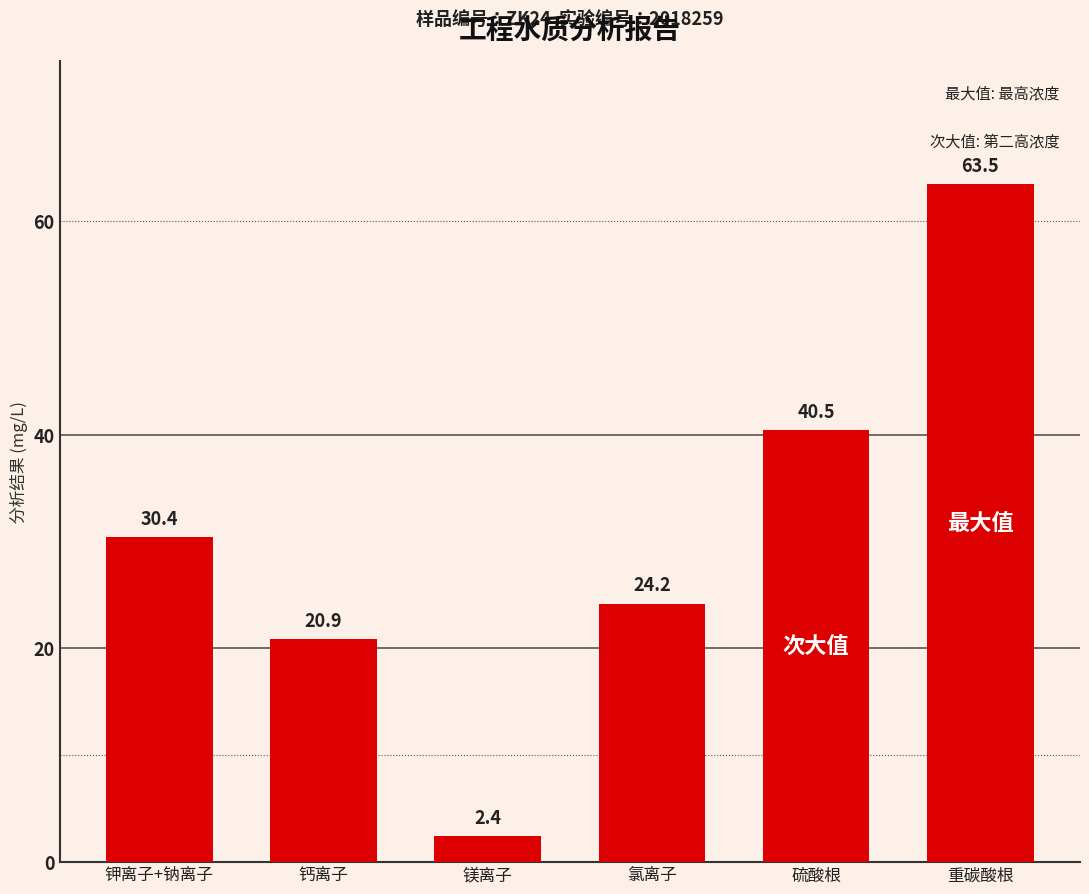

Between 镁离子 and 硫酸根, which is larger?

硫酸根